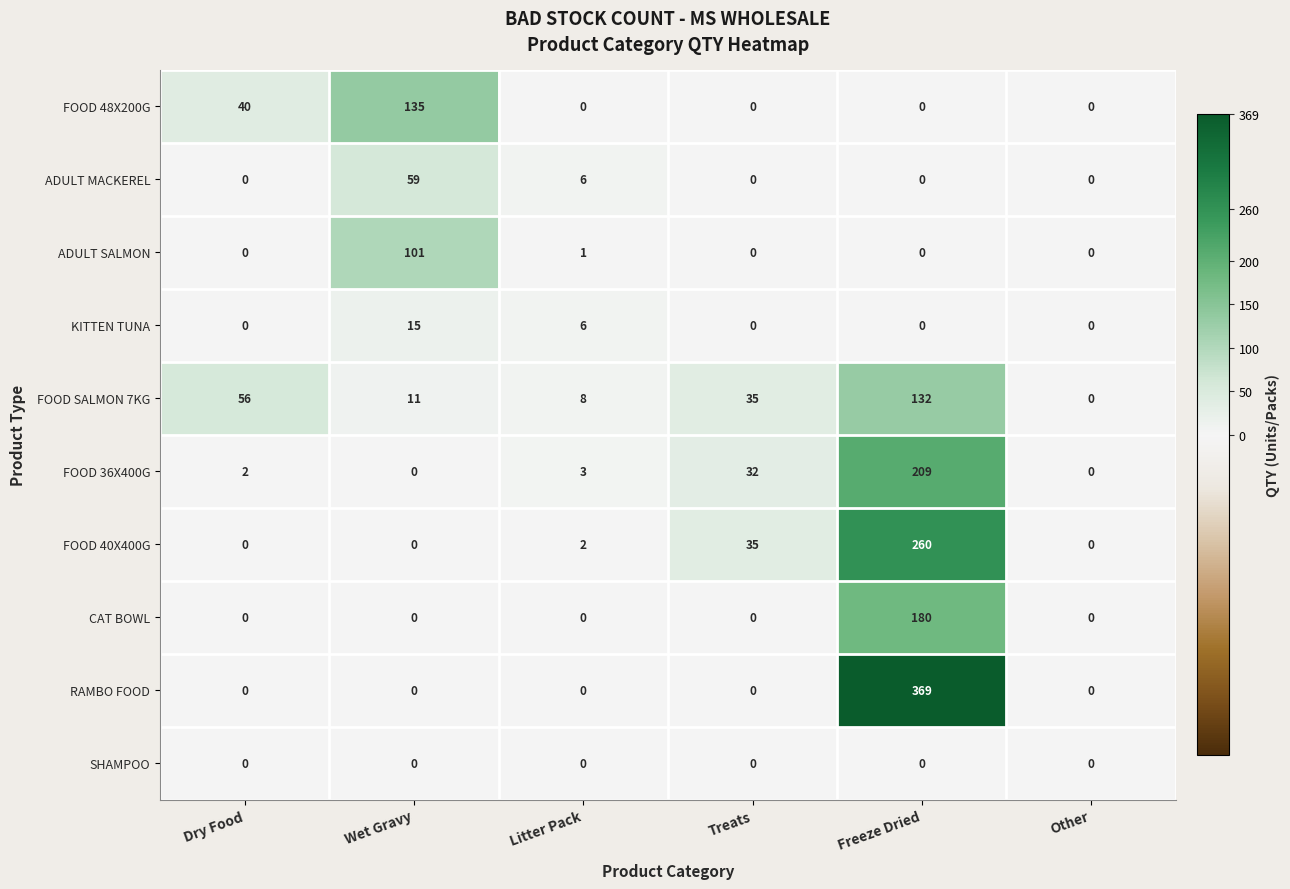

What is the difference between the maximum and minimum values in the ADULT MACKEREL series?

59